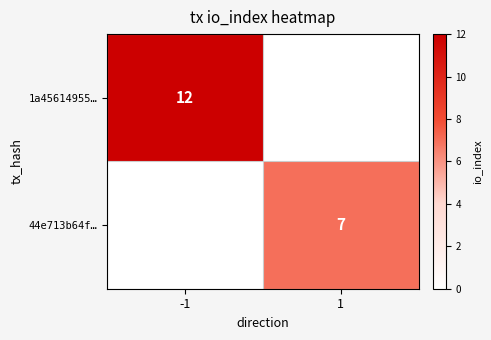

True or false: 44e713b64f… has a value of 7 at 1.

True